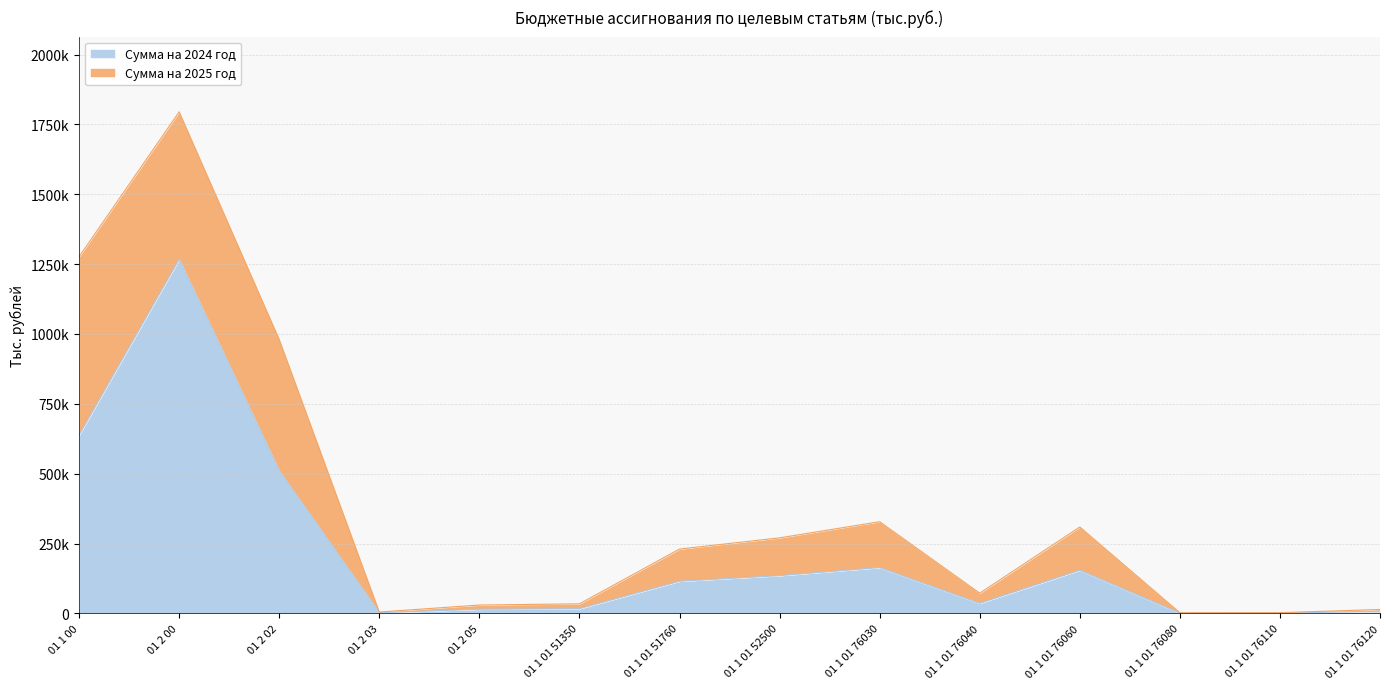

Approximately how many times larger is the value at 01 1 00 compared to 01 2 05?

42.5